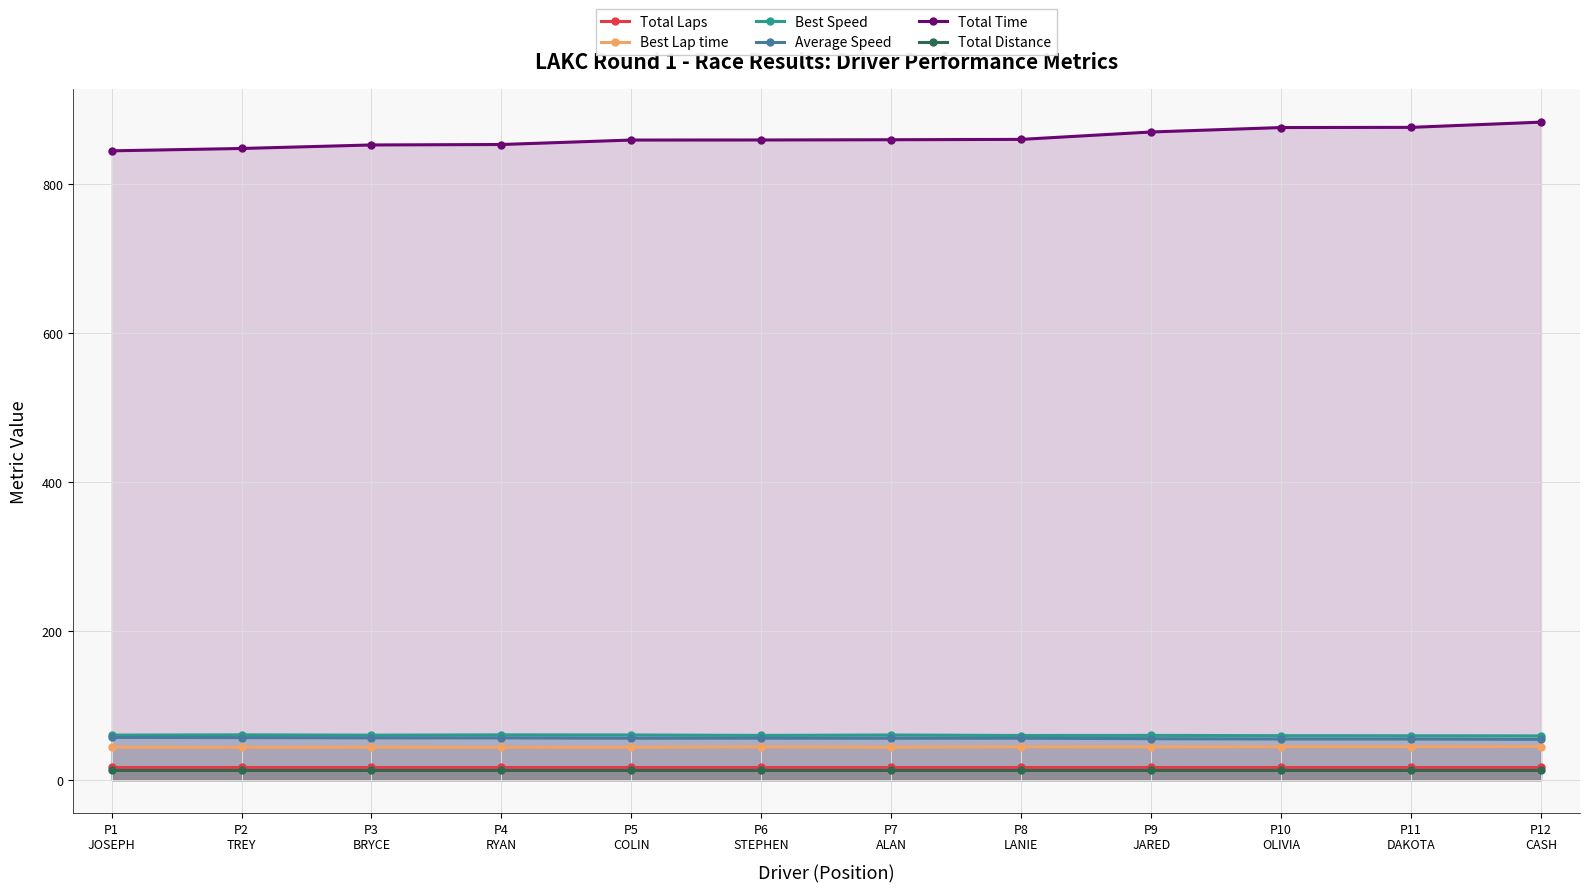

What is the highest value of the Best Lap time series?

45.3